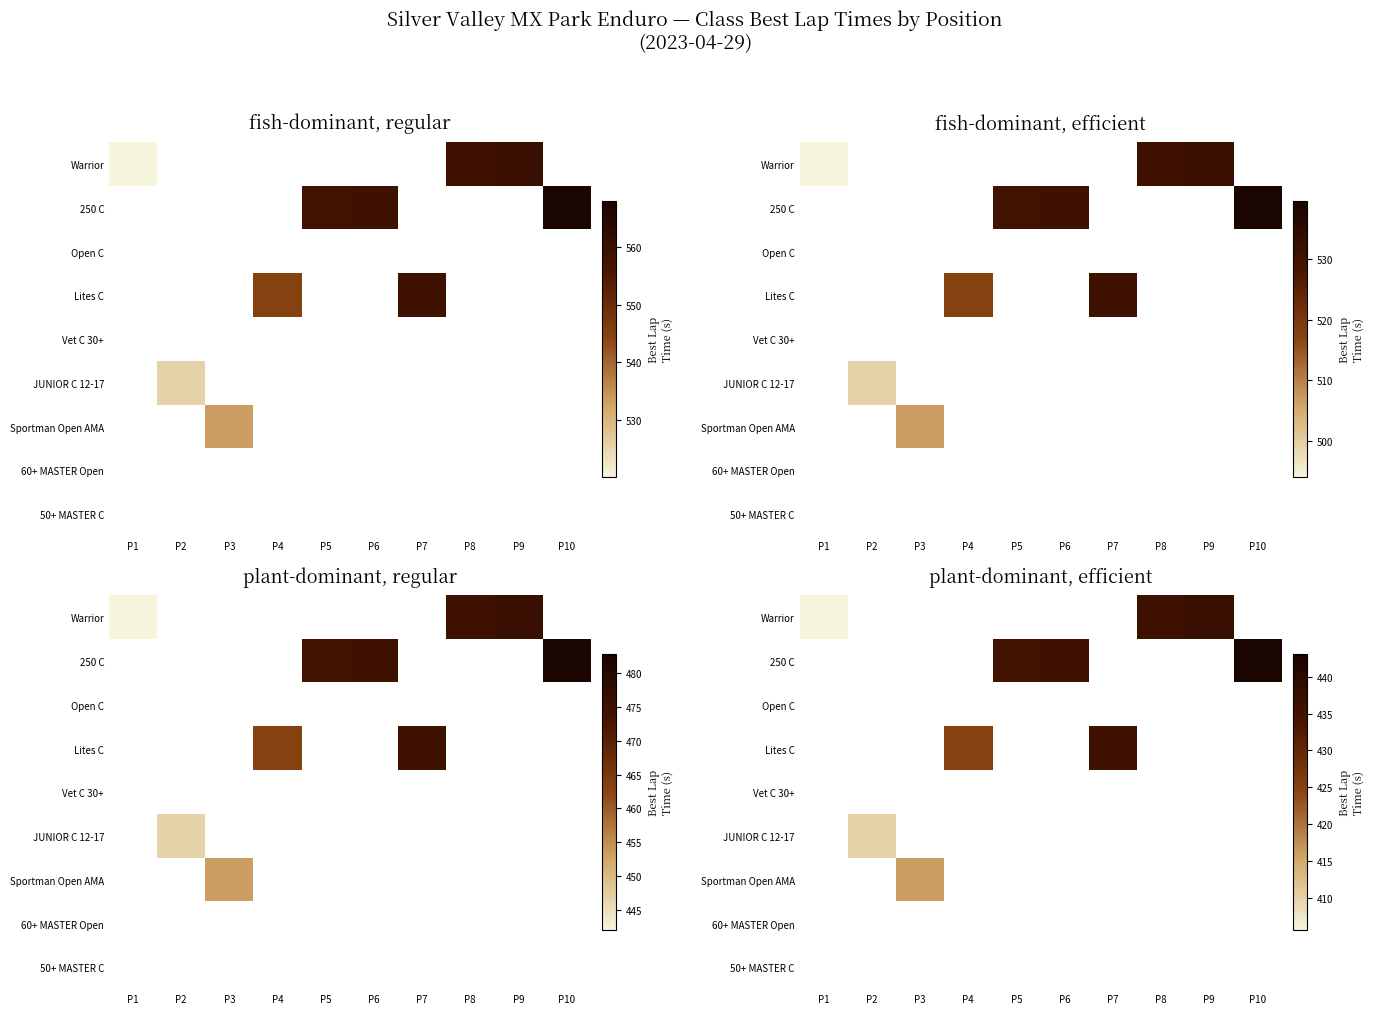

How many values in JUNIOR C 12-17 are above zero?

1